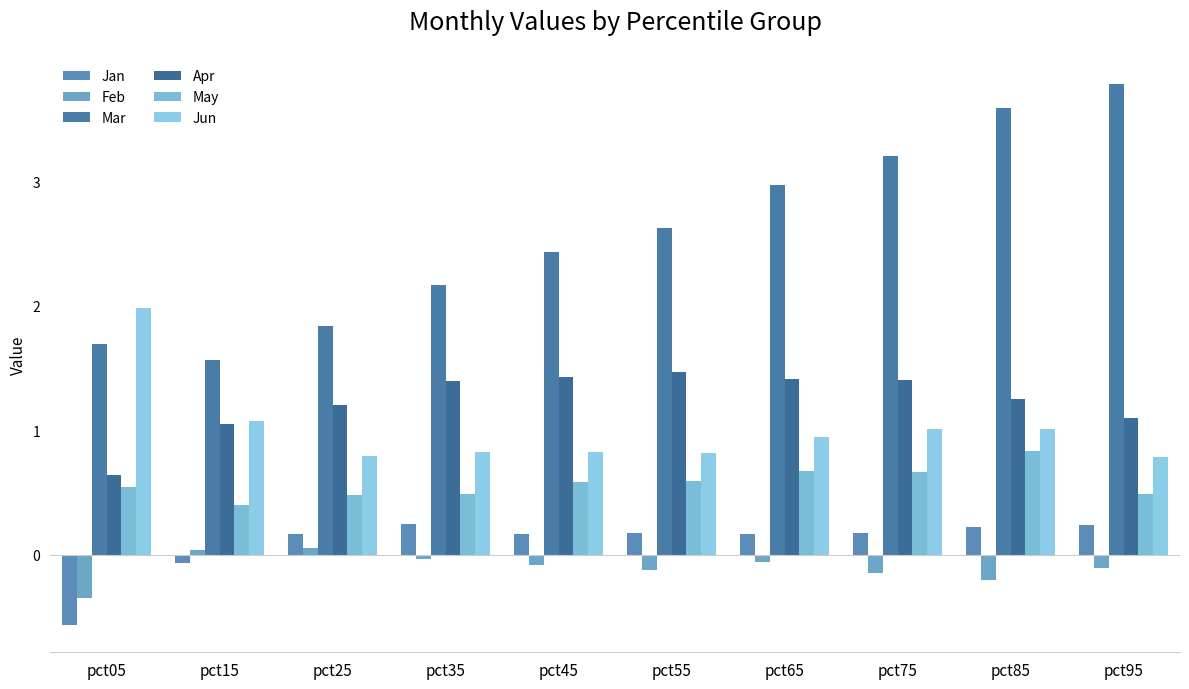

What is the sum of all Jun values?

10.1